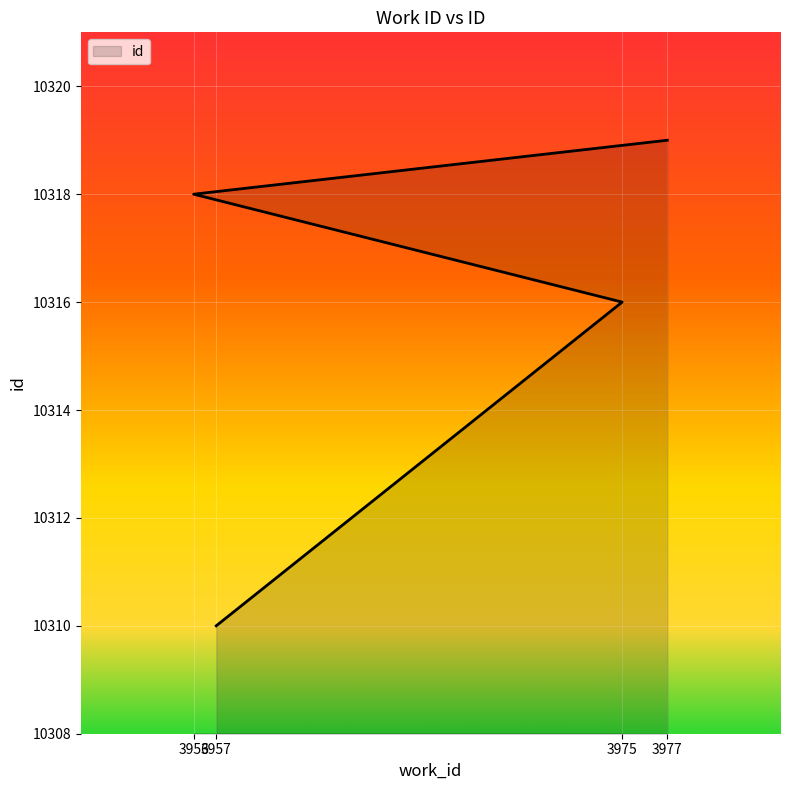

Reading left to right, transcribe all the data shown in this chart.

3957=10310	3975=10316	3956=10318	3977=10319